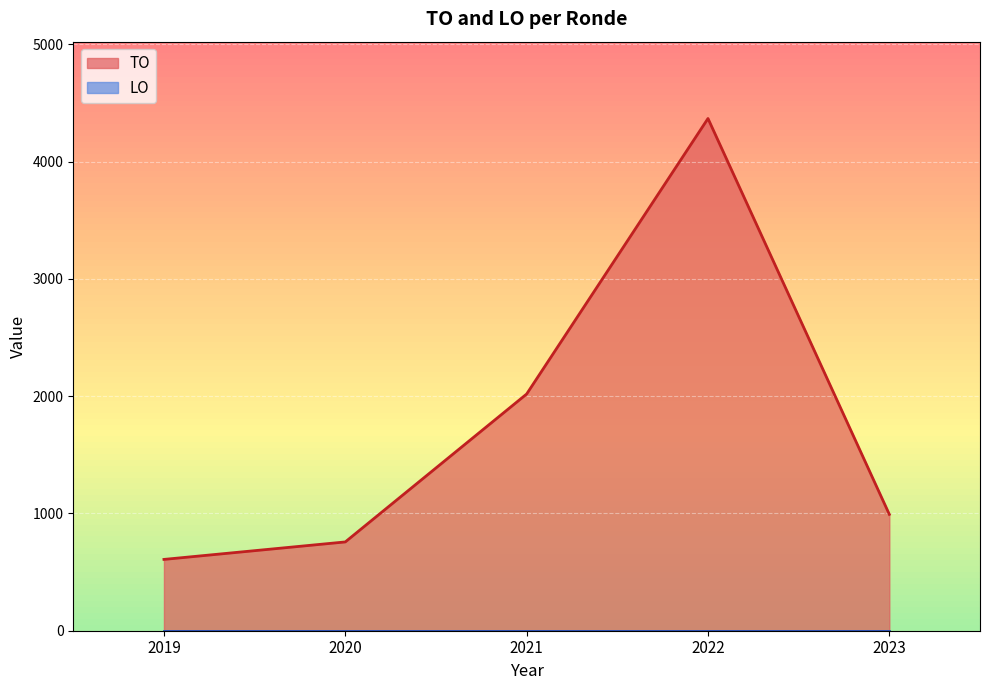

List the series in order of their peak value, lowest first.

LO, TO